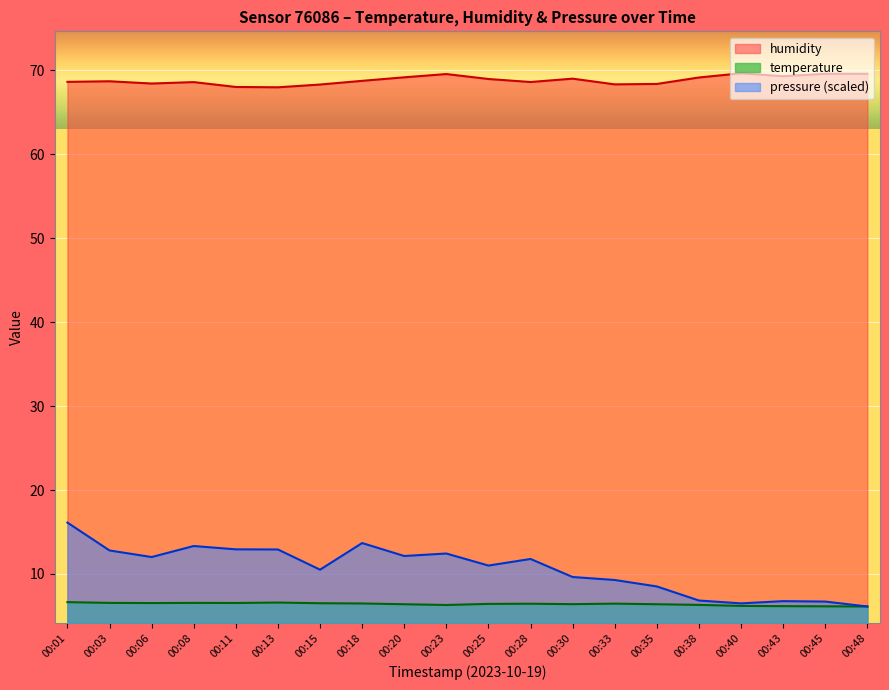

What is the difference between the highest and lowest values at 00:45?

63.5